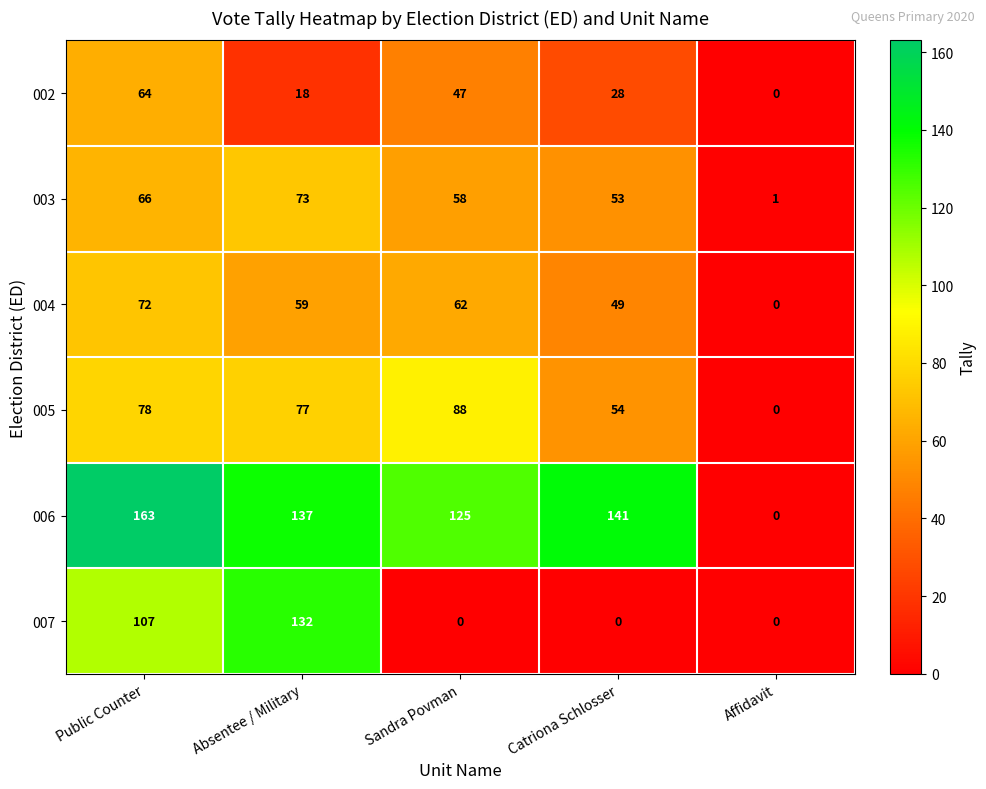

Reading left to right, extract all data points from this chart.

002: Public Counter=64	Absentee / Military=18	Sandra Povman=47	Catriona Schlosser=28	Affidavit=0
003: Public Counter=66	Absentee / Military=73	Sandra Povman=58	Catriona Schlosser=53	Affidavit=1
004: Public Counter=72	Absentee / Military=59	Sandra Povman=62	Catriona Schlosser=49	Affidavit=0
005: Public Counter=78	Absentee / Military=77	Sandra Povman=88	Catriona Schlosser=54	Affidavit=0
006: Public Counter=163	Absentee / Military=137	Sandra Povman=125	Catriona Schlosser=141	Affidavit=0
007: Public Counter=107	Absentee / Military=132	Sandra Povman=0	Catriona Schlosser=0	Affidavit=0